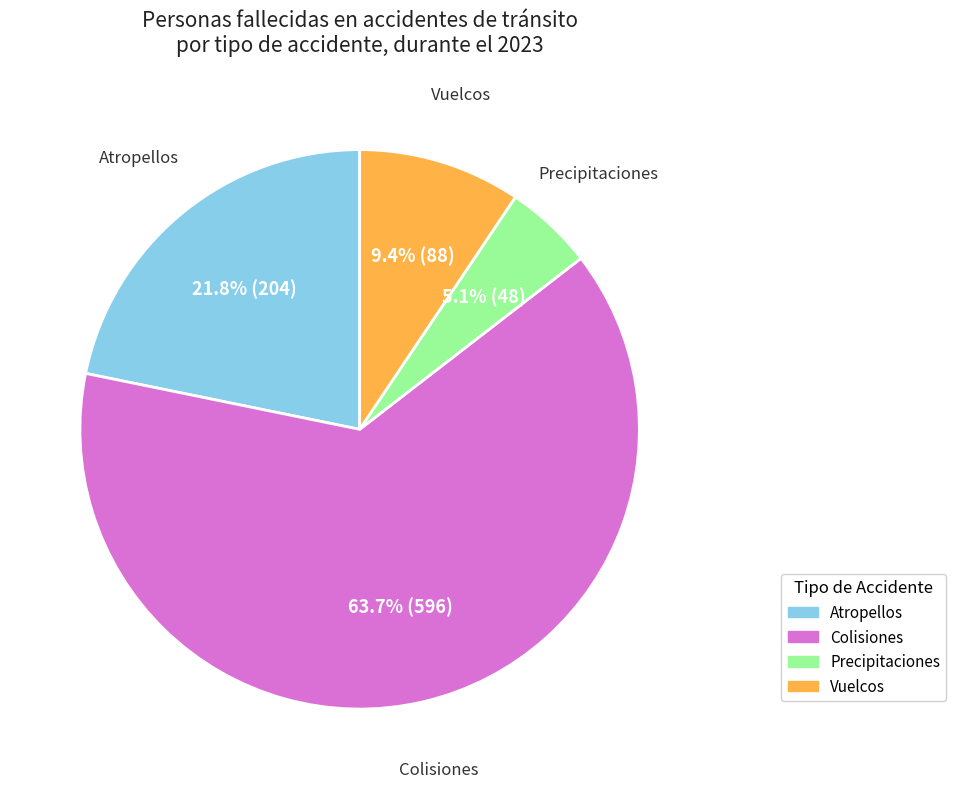

To the nearest percent, what is the difference between the largest and smallest slice percentages?

59%